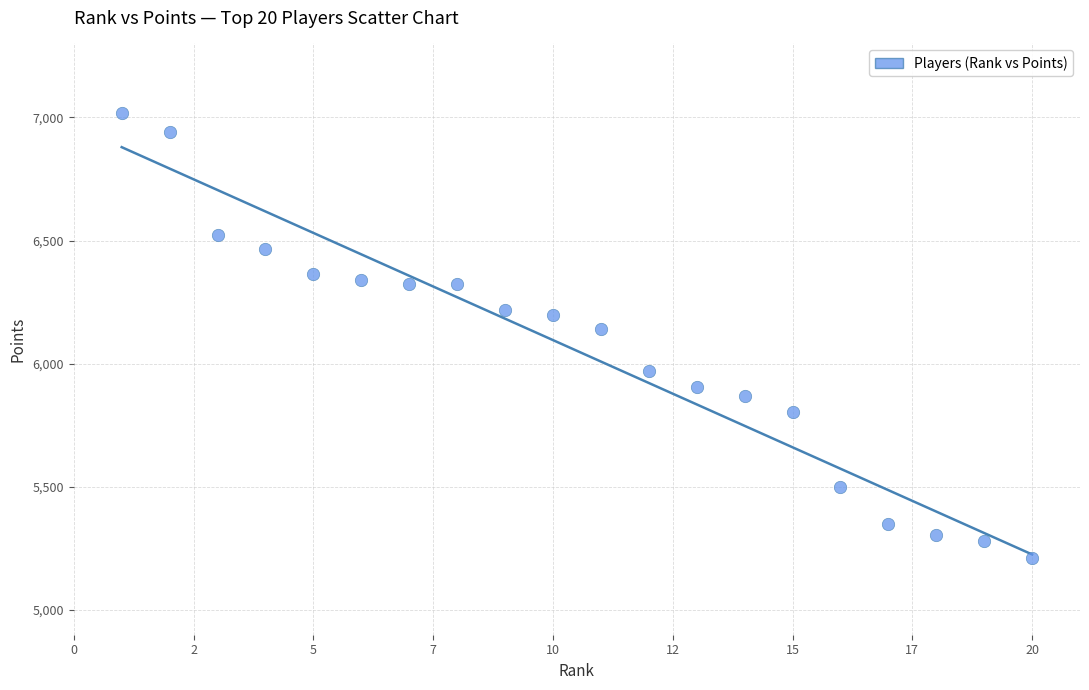

What is the range of Y values (max minus min)?

1805